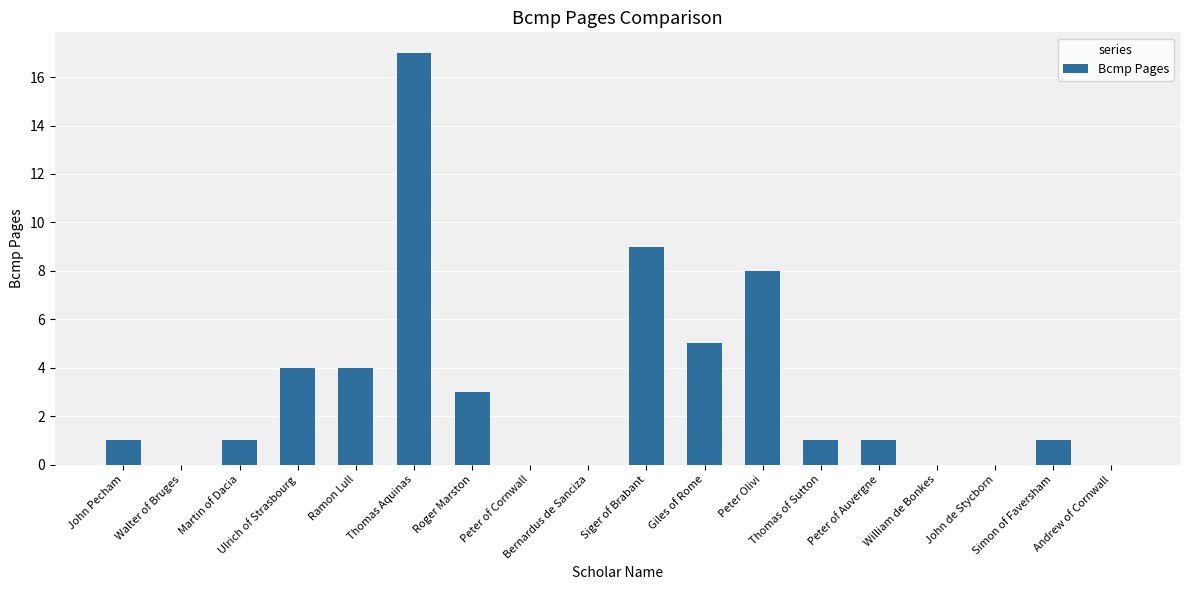

What is the sum of all values?

55